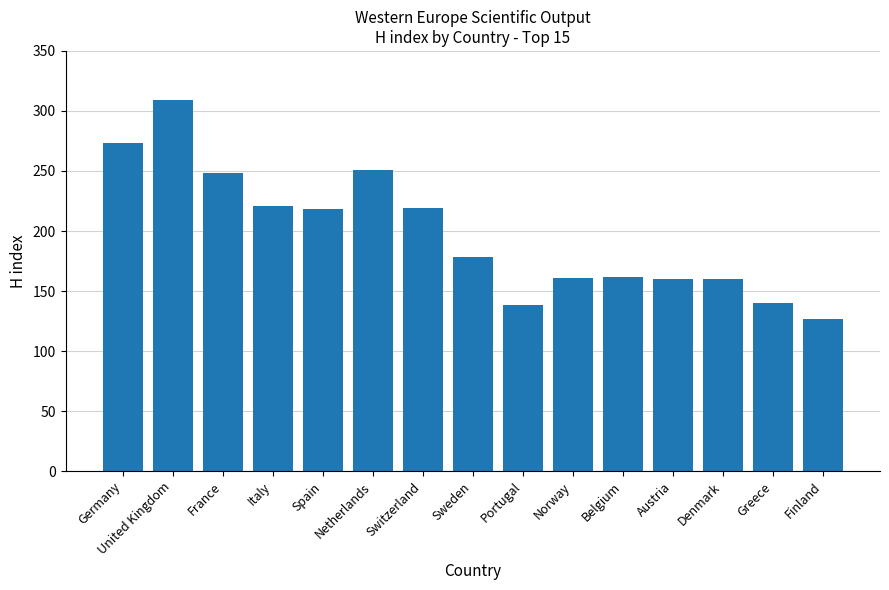

What is the maximum value shown in the chart?

309